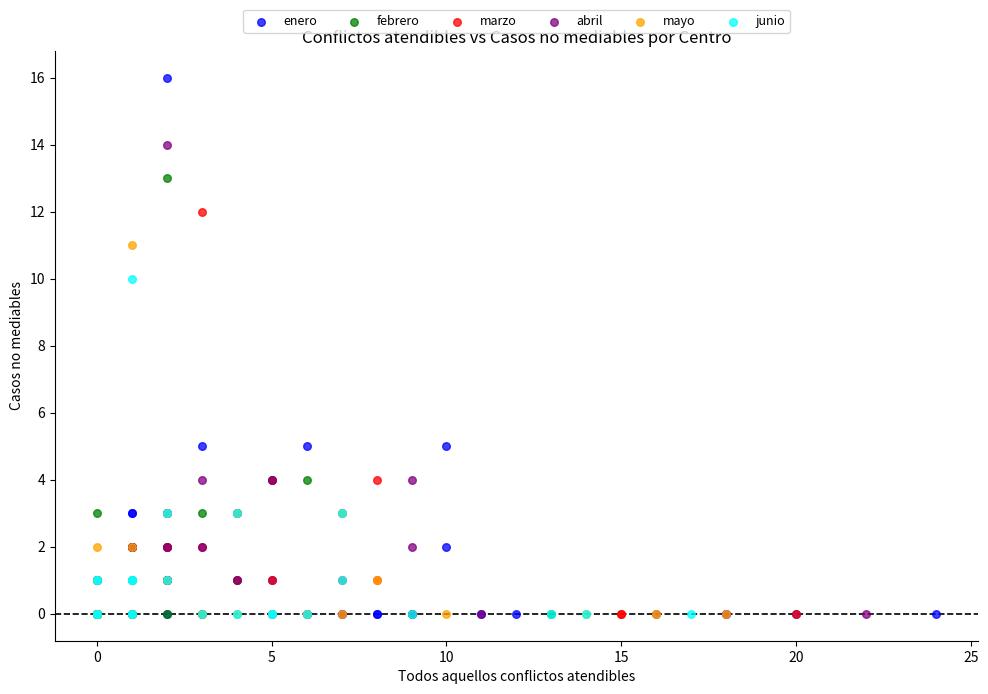

Which series has the widest spread of Y values?

enero